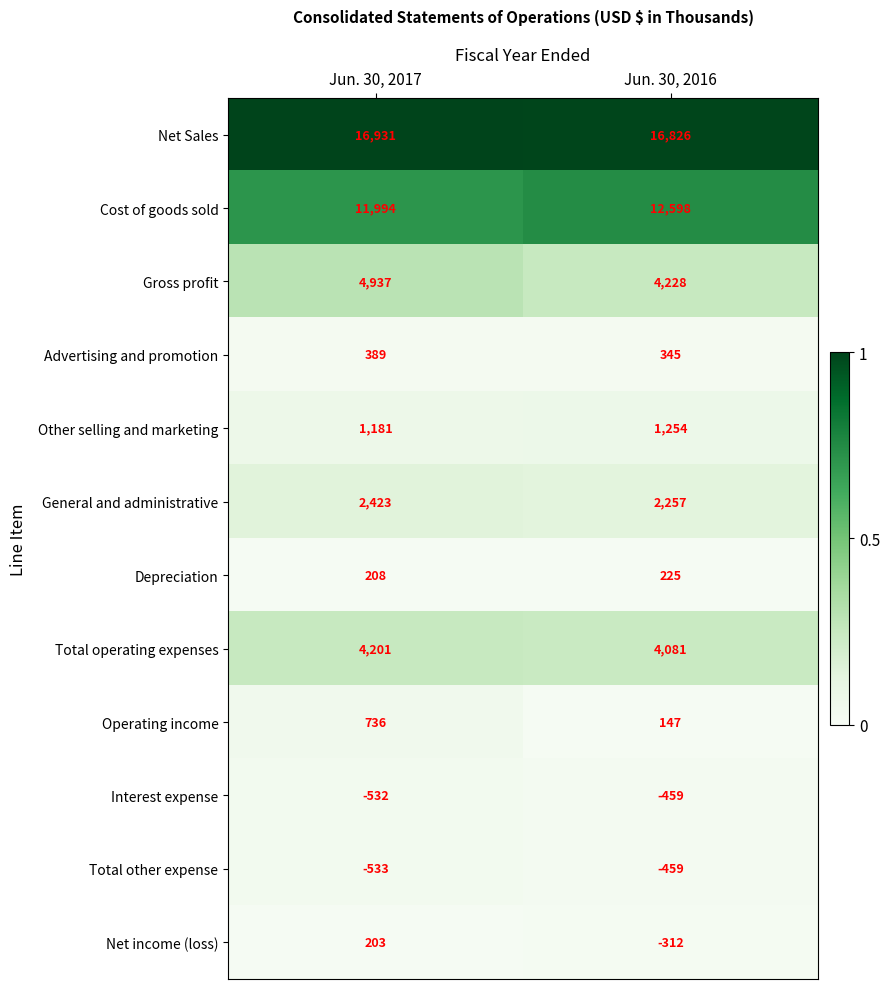

What is the difference between the highest and lowest values at Jun. 30, 2016?

17285